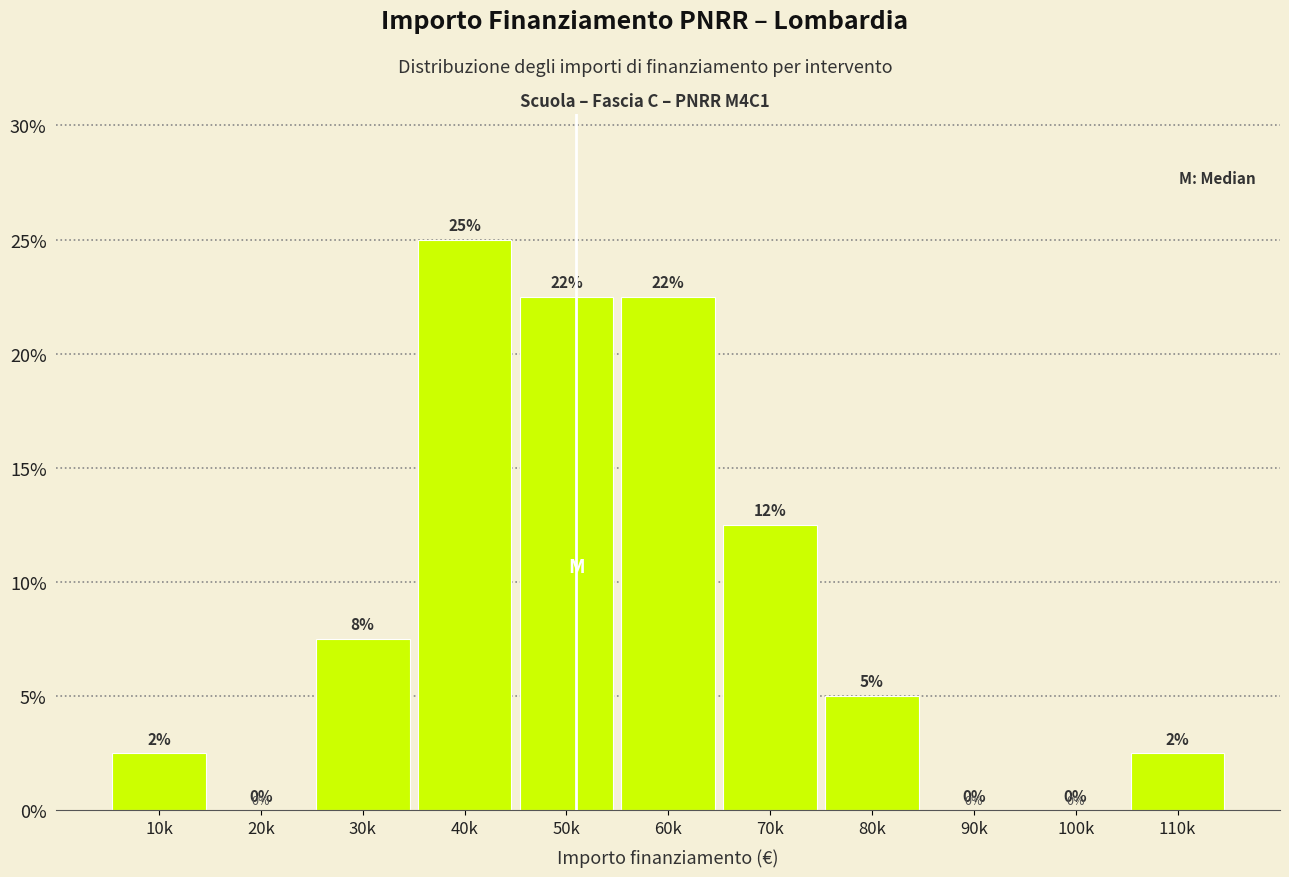

Where is the data nearest to the value 12?

70k